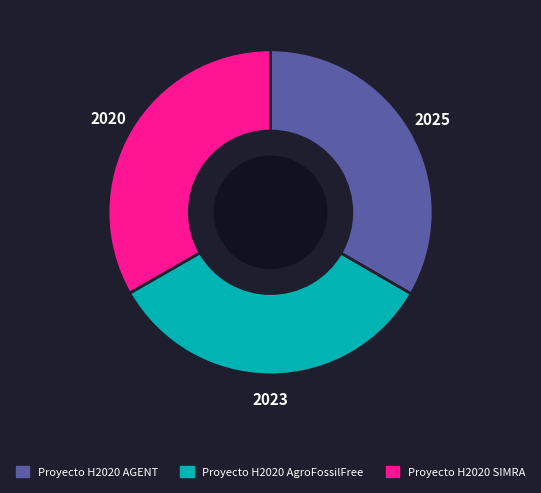

Is the sum of Proyecto H2020 AGENT and Proyecto H2020 SIMRA greater than half?

Yes